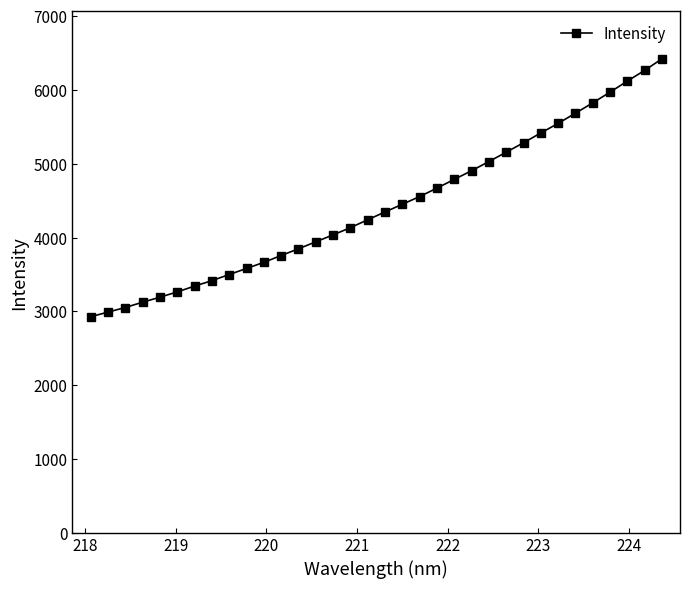

How many lines are shown in the chart?

1